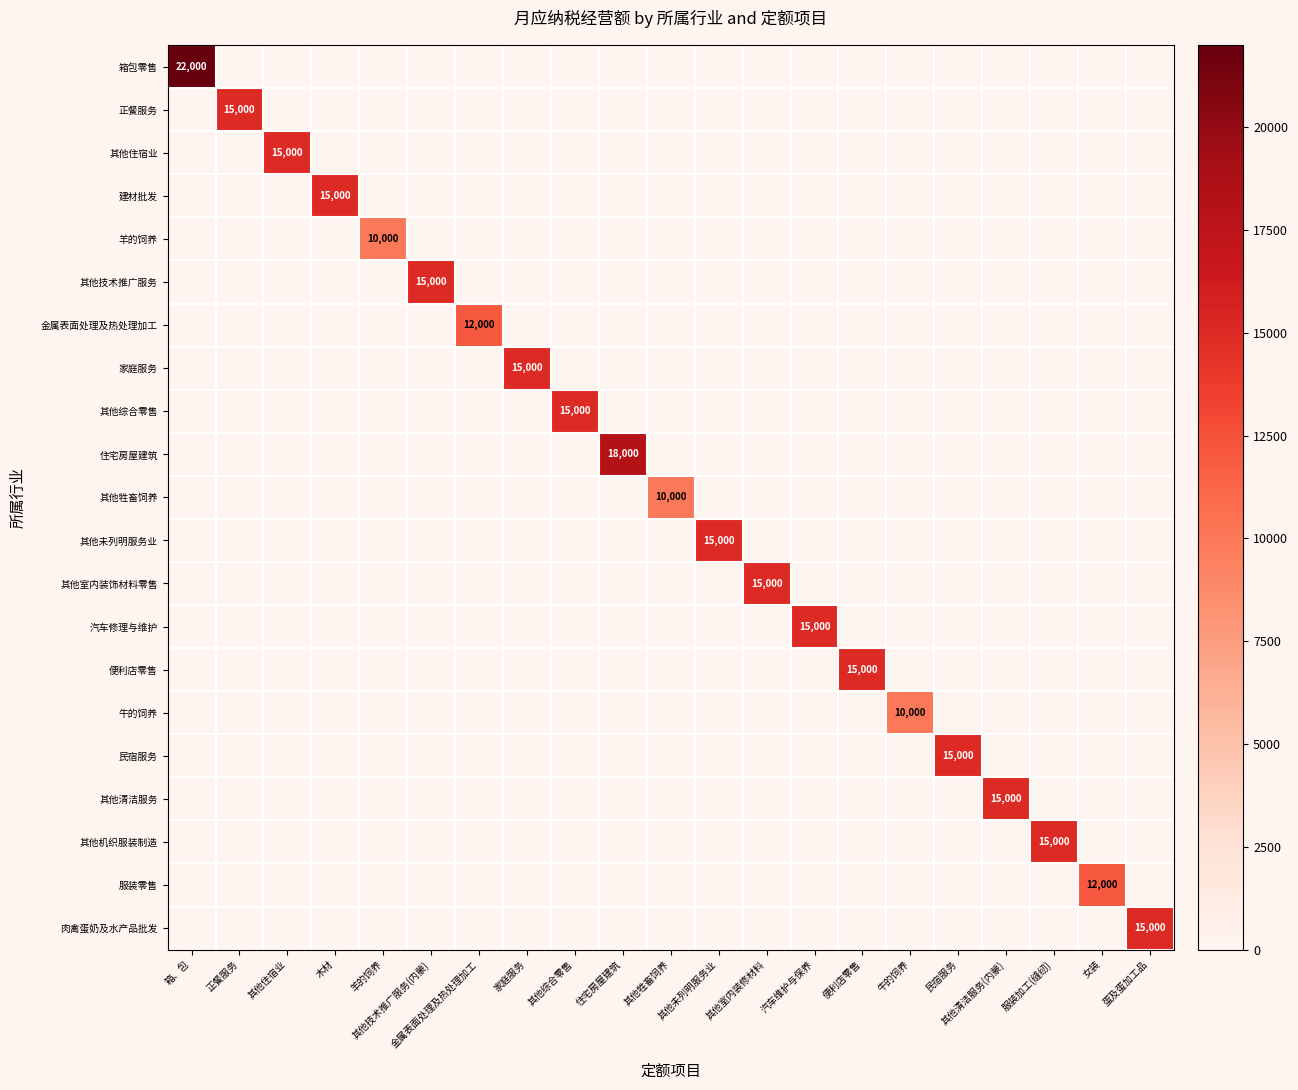

The 其他综合零售 series shows 23579 at 其他综合零售. True or false?

False